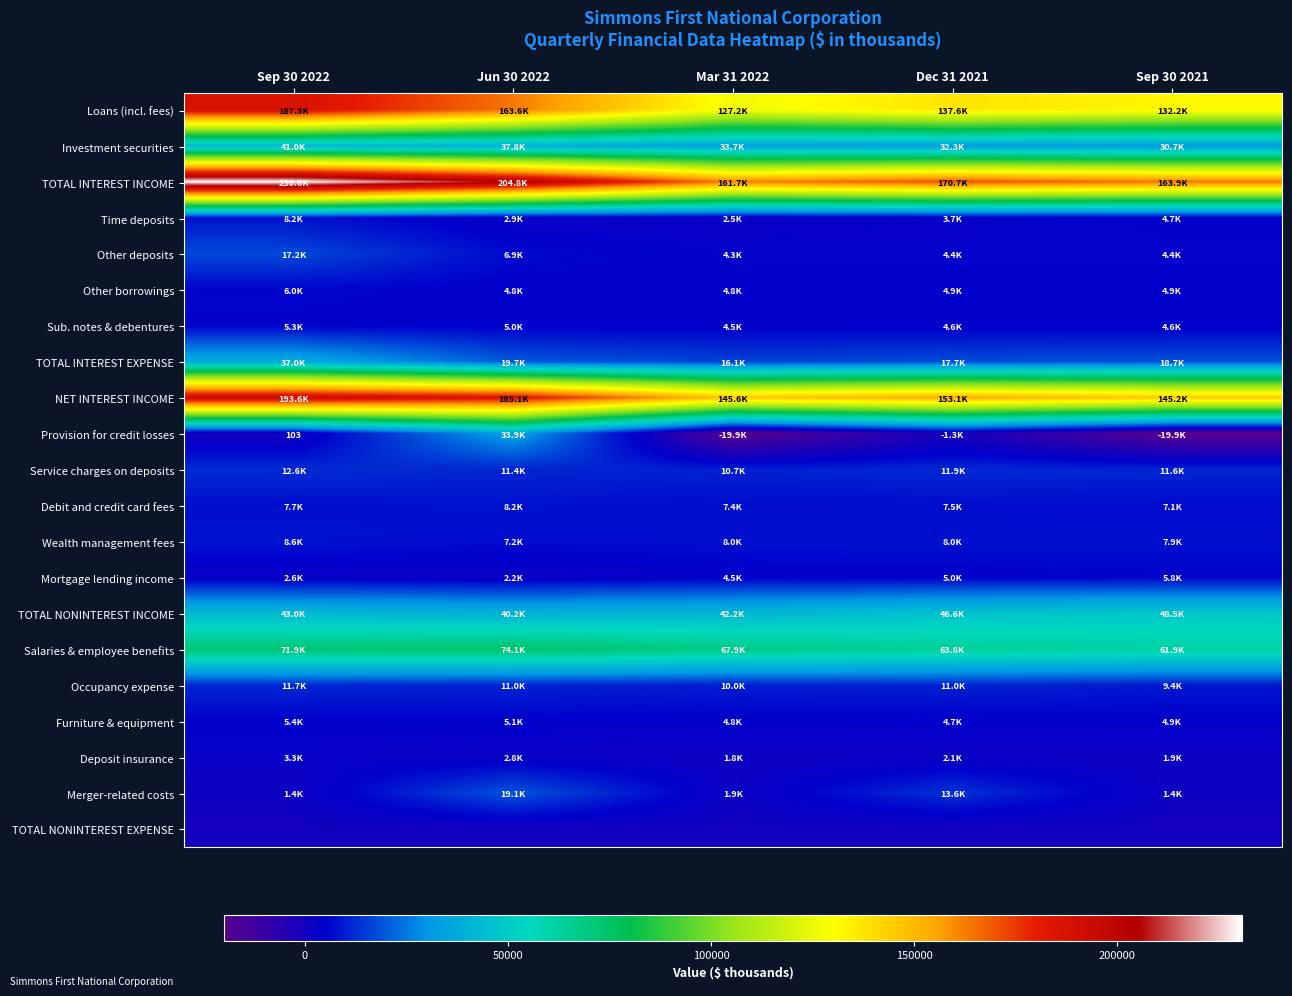

At how many categories does at least one series exceed 61089?

5